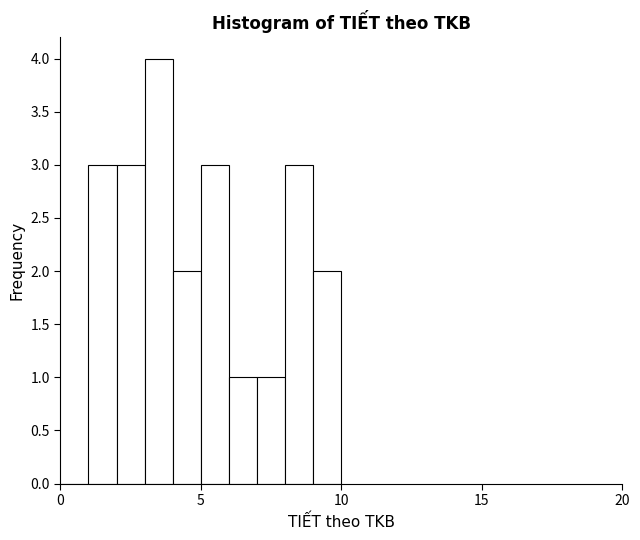

Around what value on the x-axis is the tallest bar? Give the approximate position of its centre, as read against the axis.

3.5